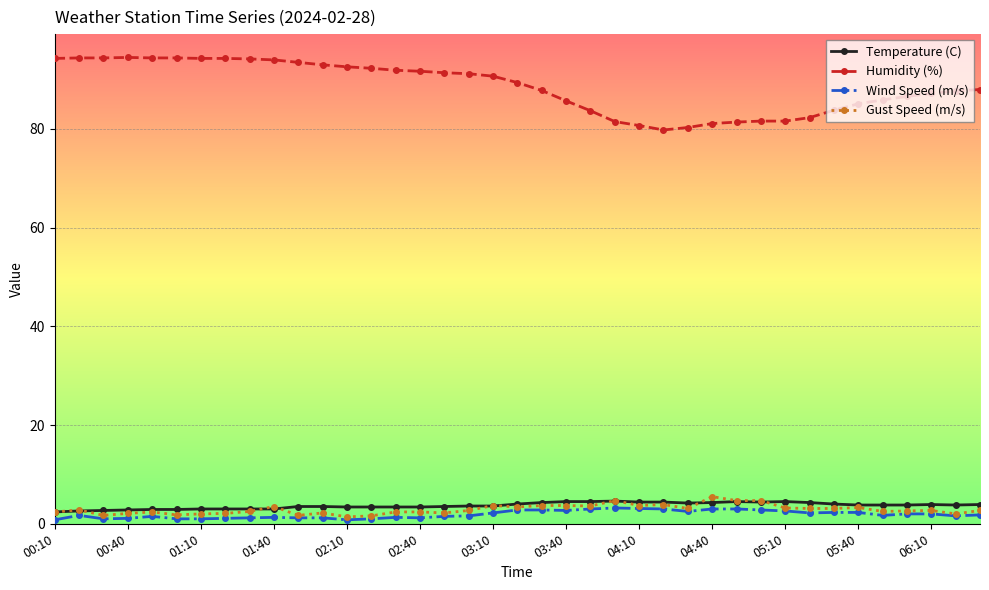

Which series has the largest range (max minus min)?

Humidity (%)